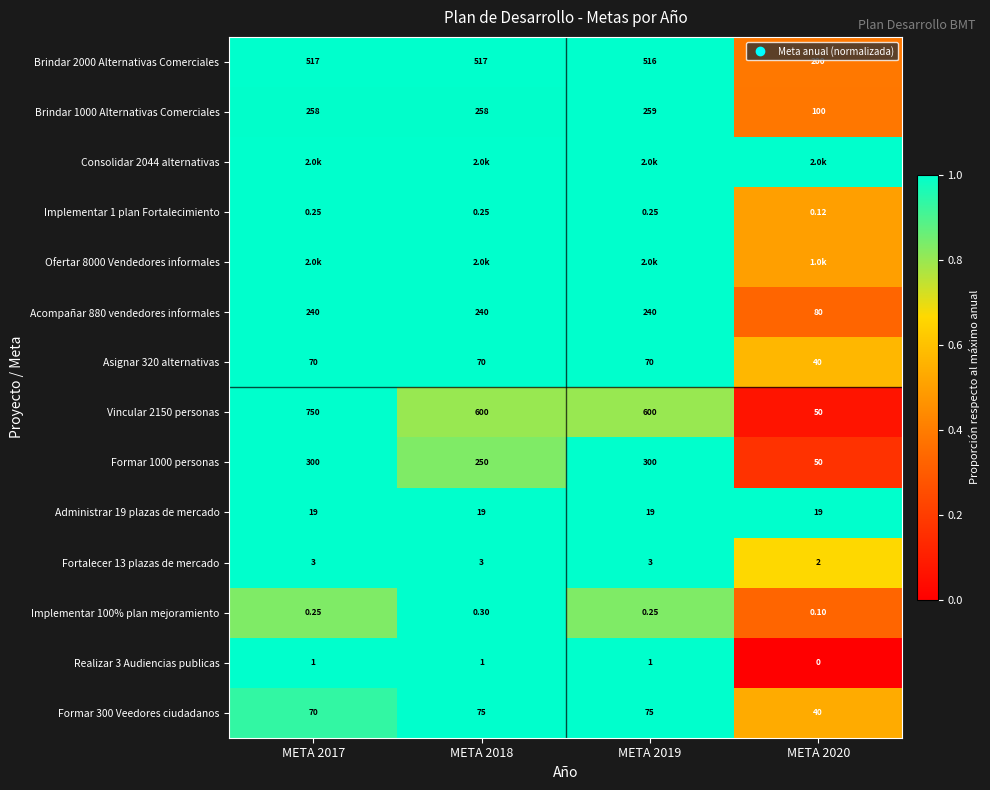

True or false: Brindar 2000 Alternativas Comerciales has a value of 0.1 at META 2020.

False